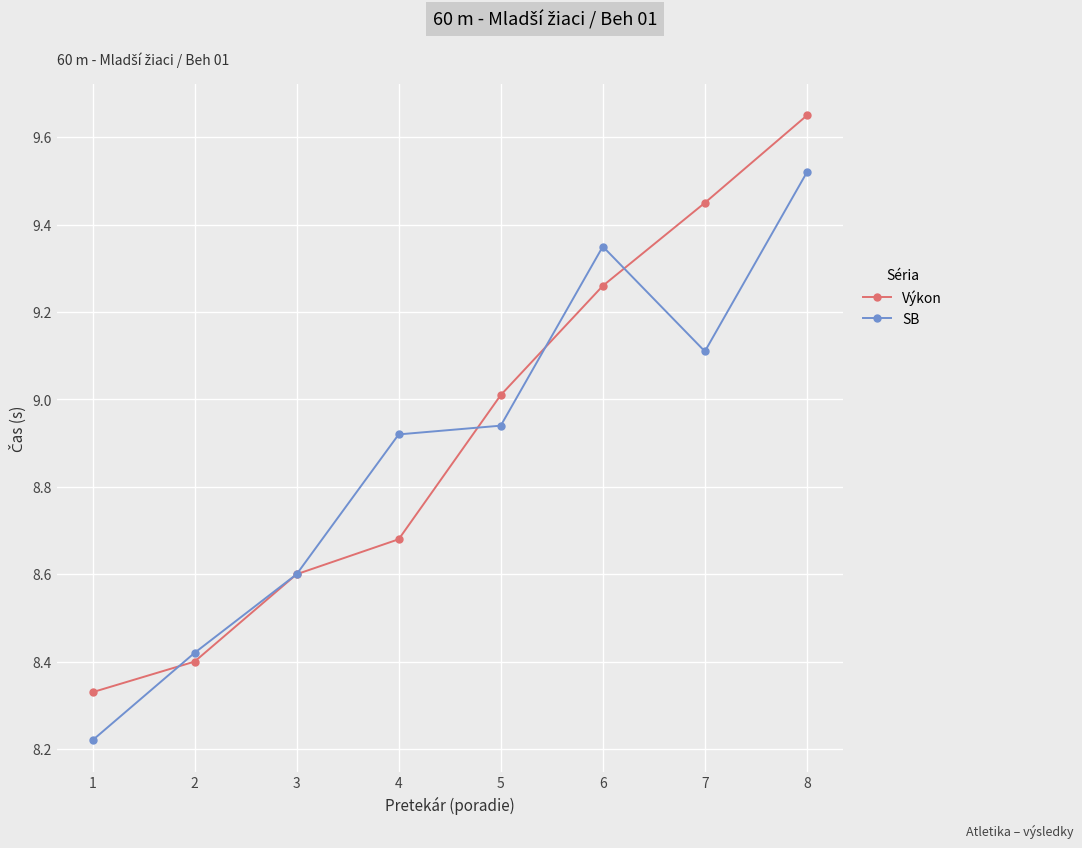

How many interior local valleys does the SB series have?

1